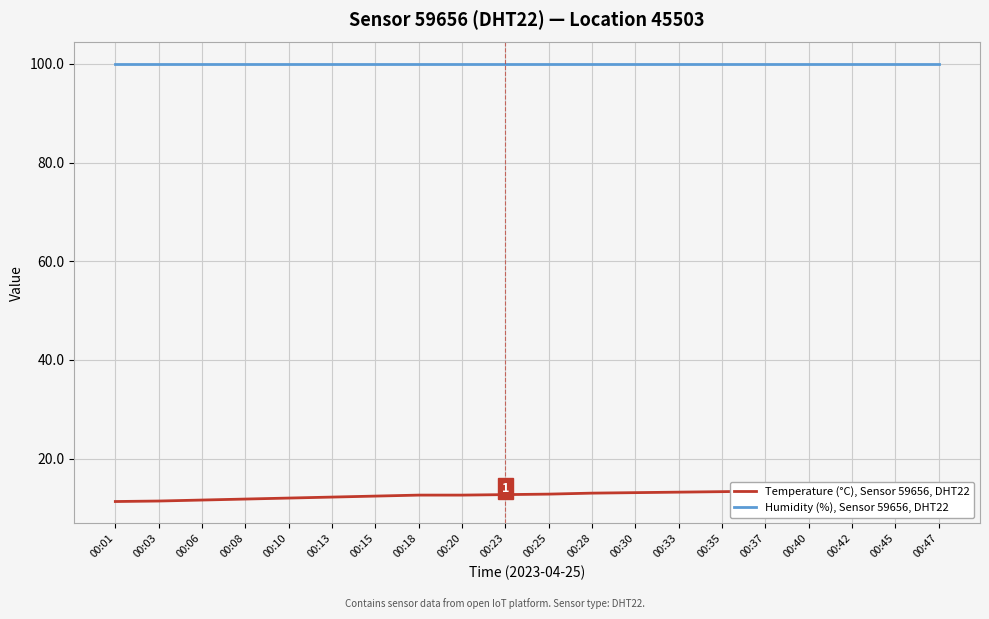

How many categories are shown in the chart?

20